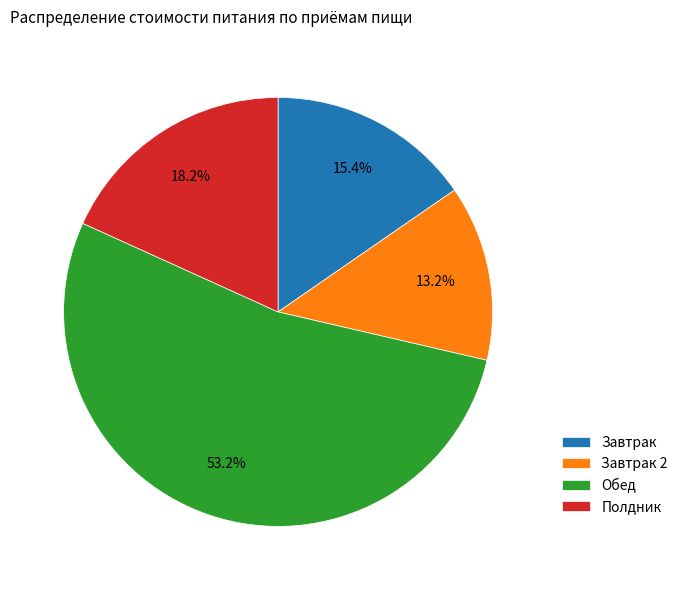

Does Обед account for over 50% of the chart?

Yes